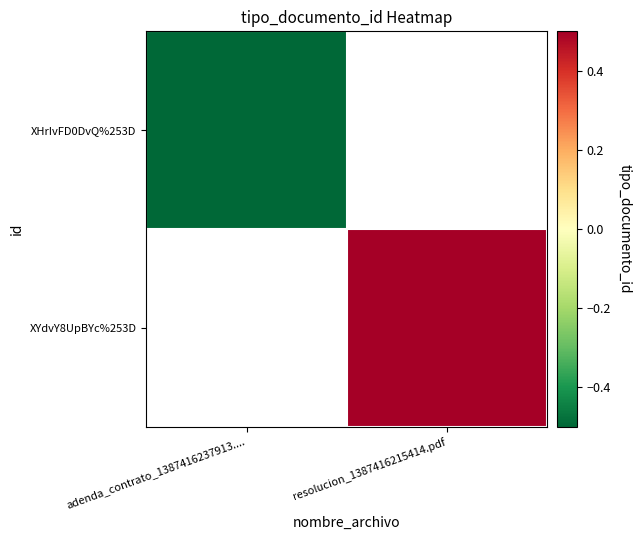

Count the number of data series in this chart.

2